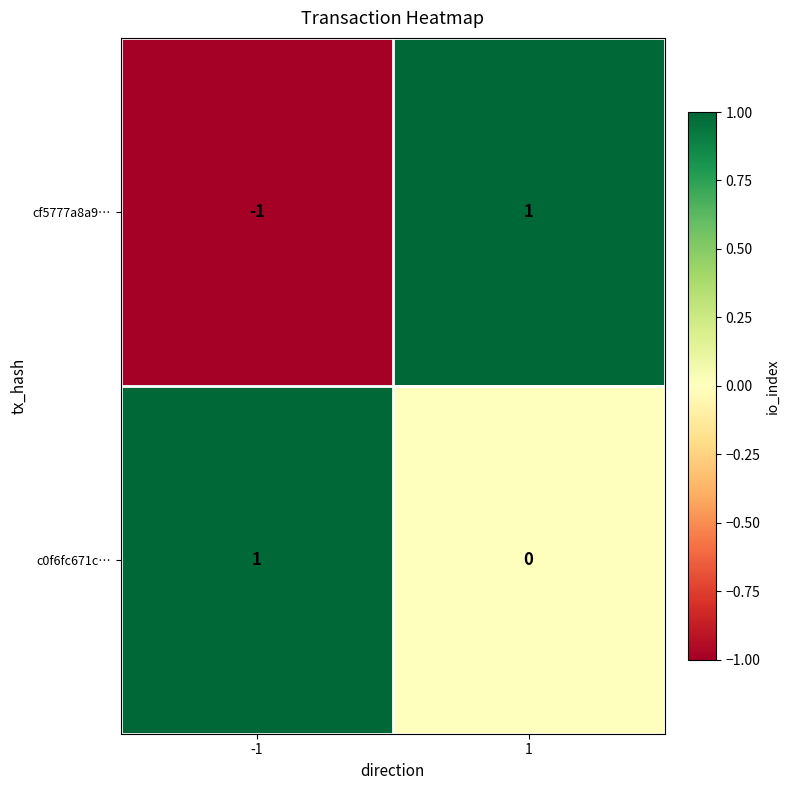

Reading left to right, what are all the values shown in this chart?

cf5777a8a9…: -1=-1	1=1
c0f6fc671c…: -1=1	1=0